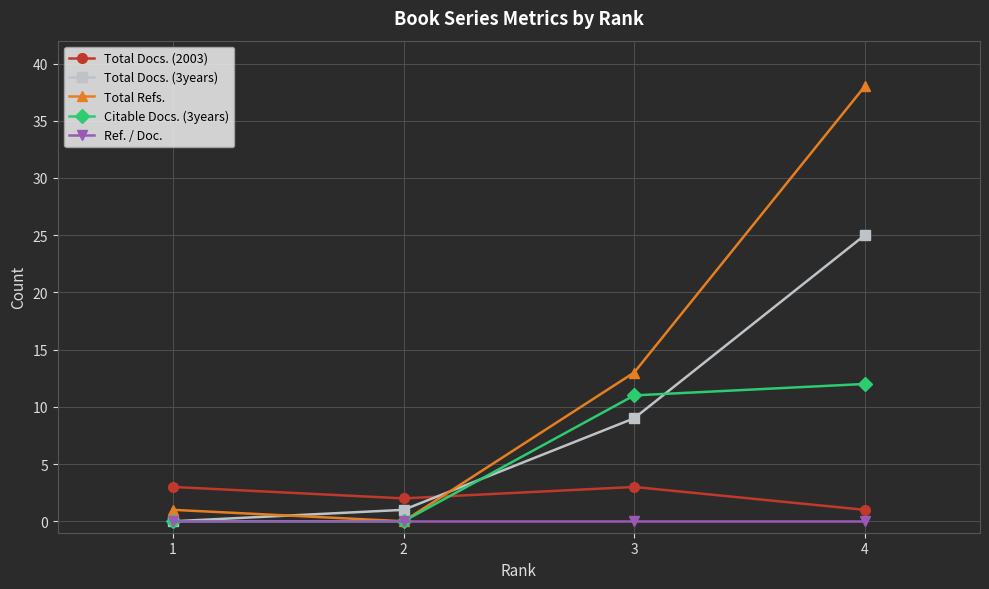

What are all the series names shown in the legend?

Total Docs. (2003), Total Docs. (3years), Total Refs., Citable Docs. (3years), Ref. / Doc.